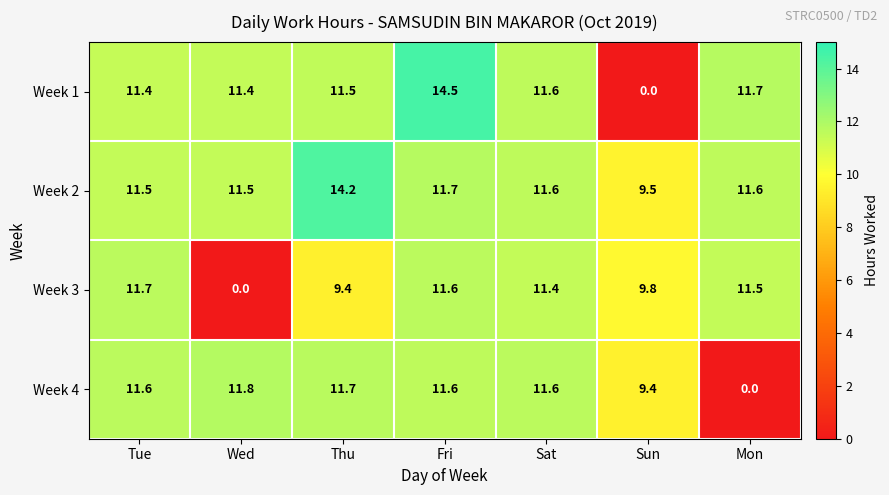

How many distinct data groups are displayed?

4